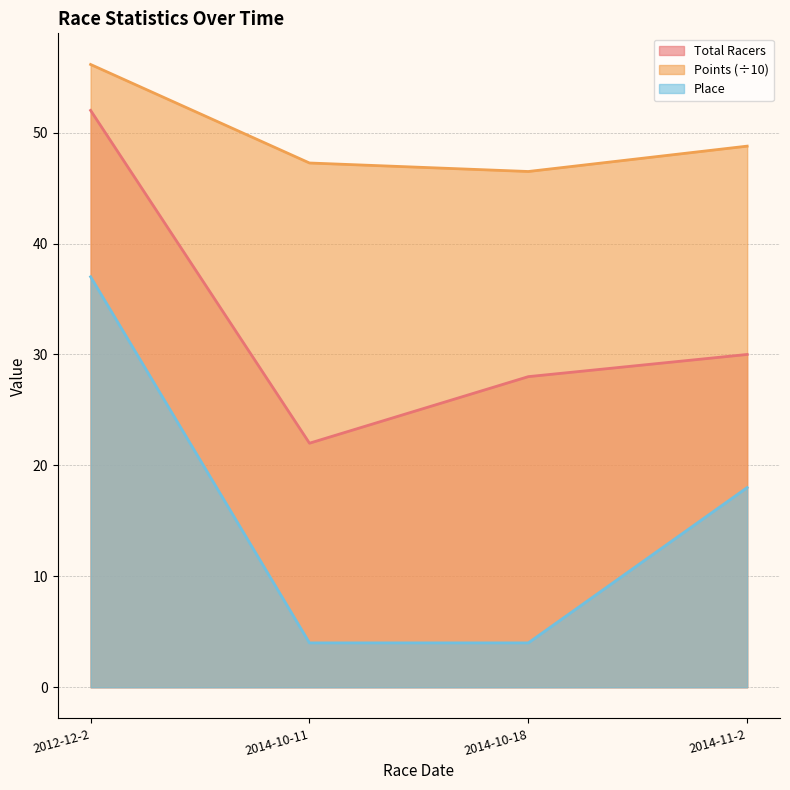

List the series in order of their overall mean, lowest first.

Place, Total Racers, Points (÷10)